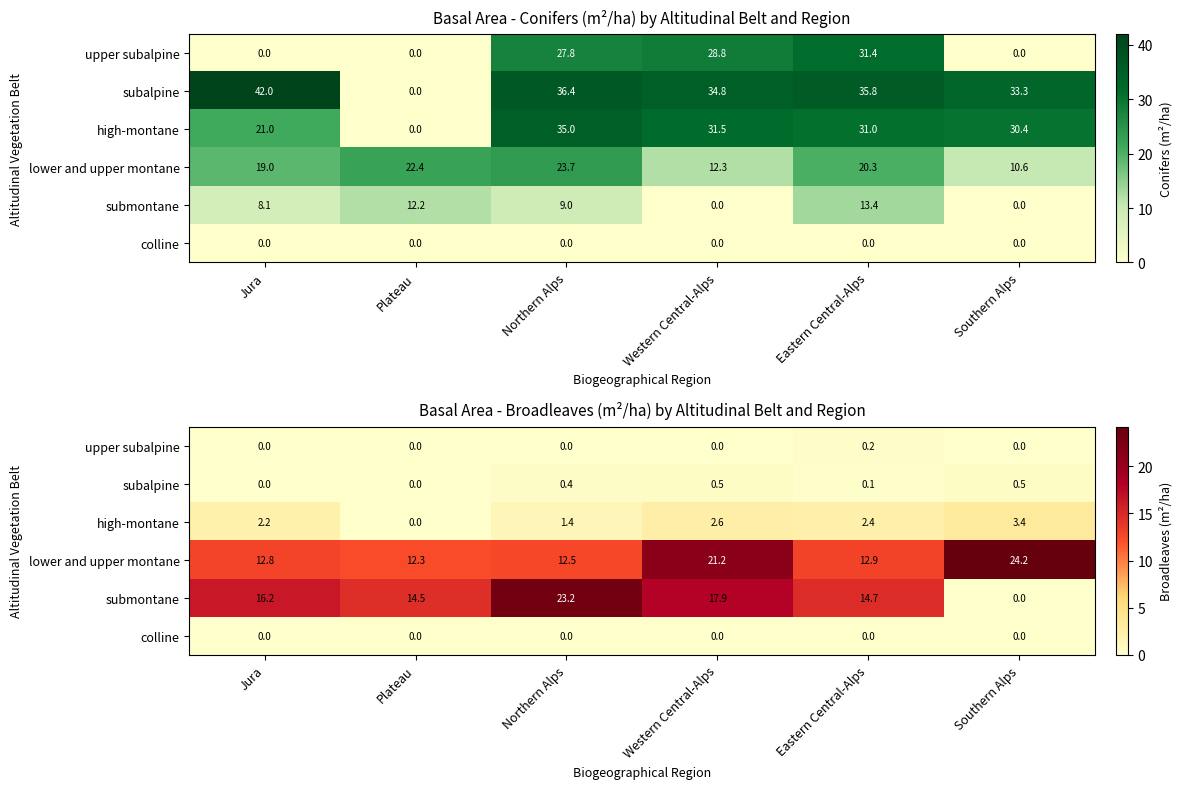

The upper subalpine series shows 0.3 at Eastern Central-Alps. True or false?

False